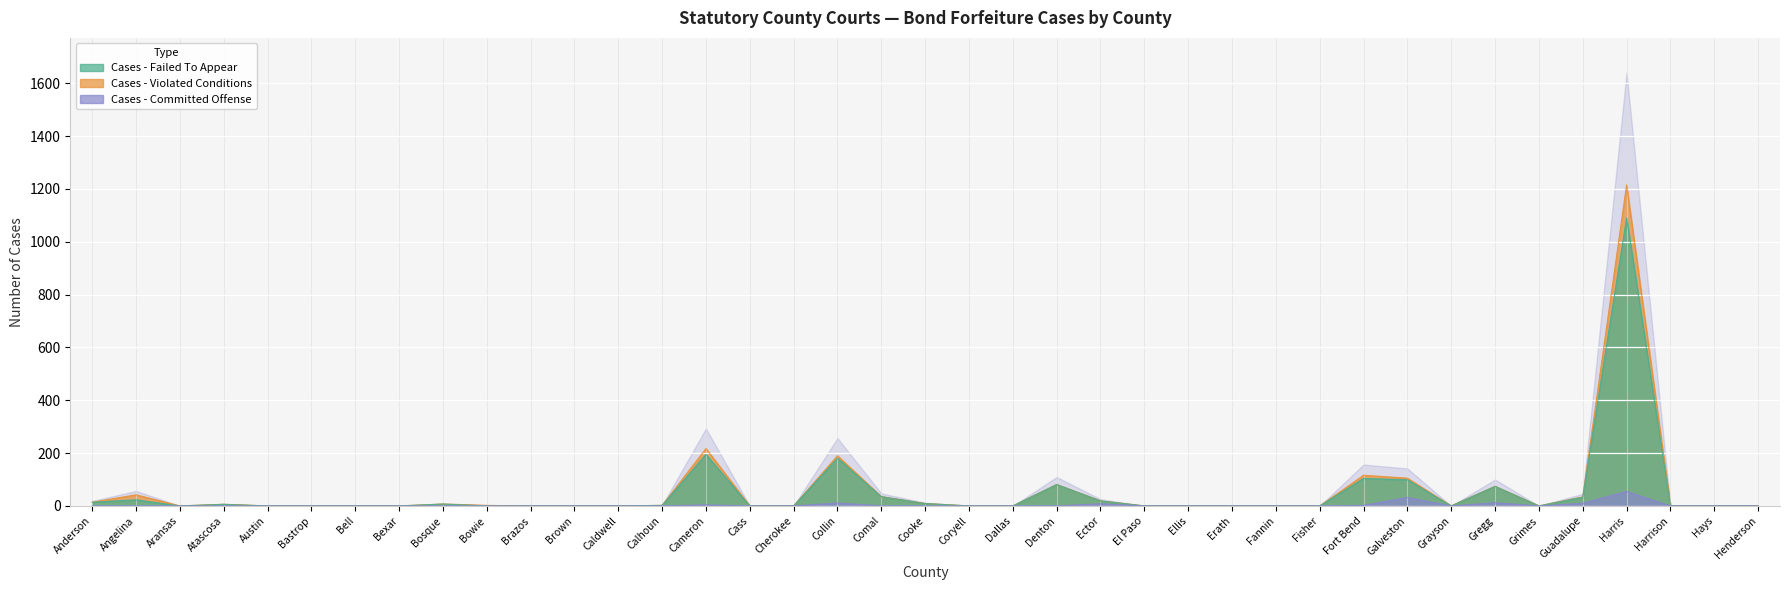

In Cases - Failed To Appear, how many points are higher than both neighbors (excluding endpoints)?

9